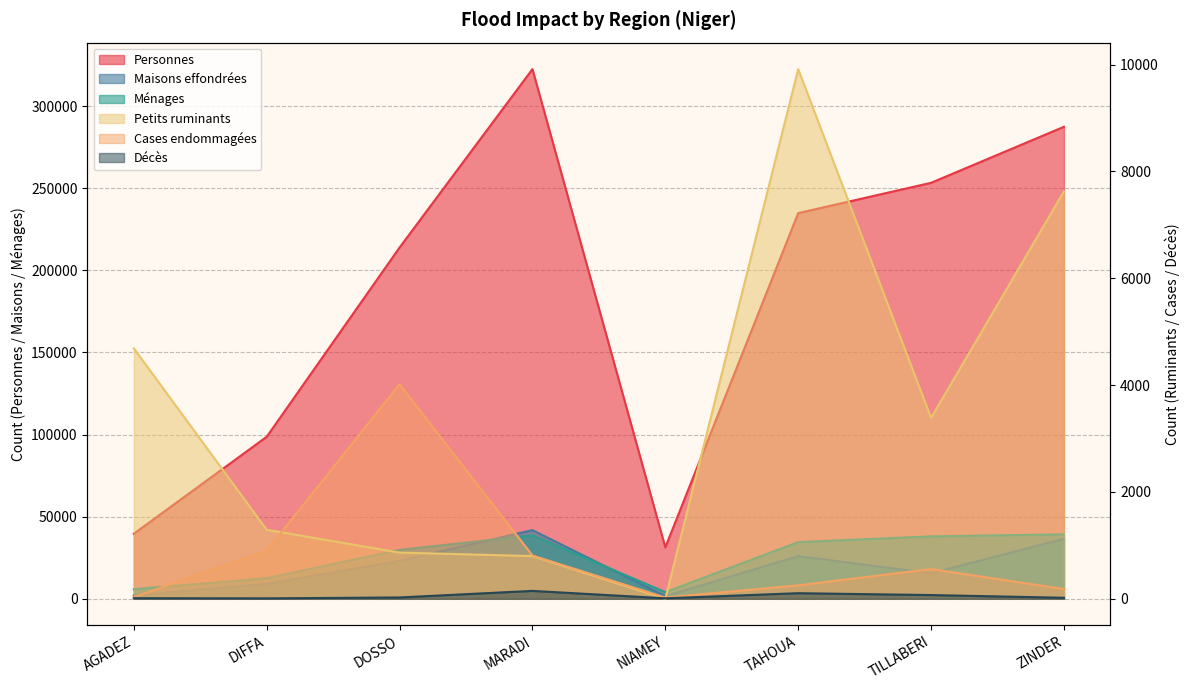

What value does the Décès series have at DOSSO?

25